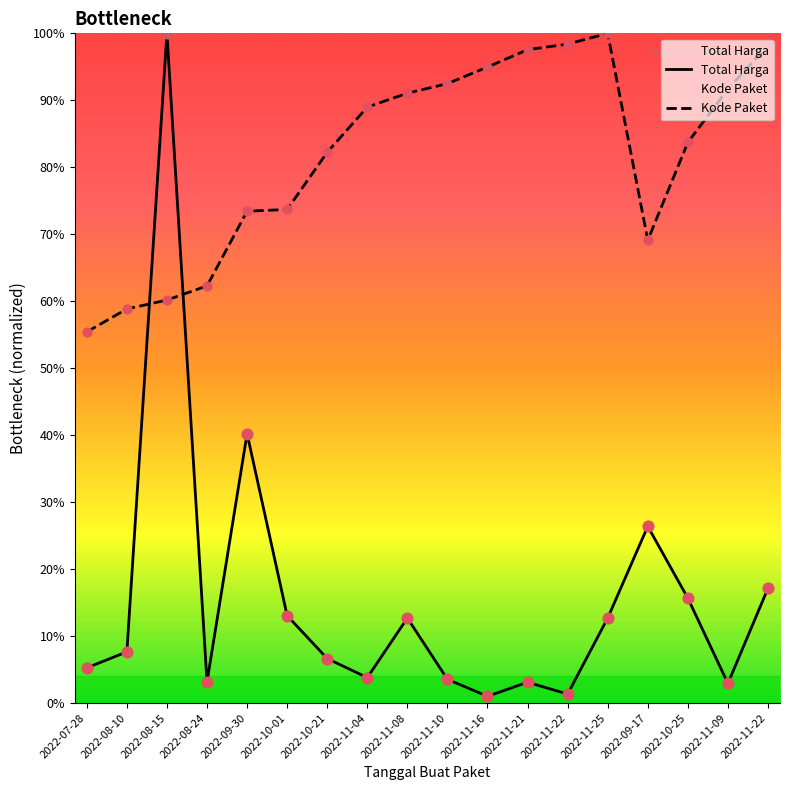

Which series reaches the maximum Y coordinate?

Total Harga